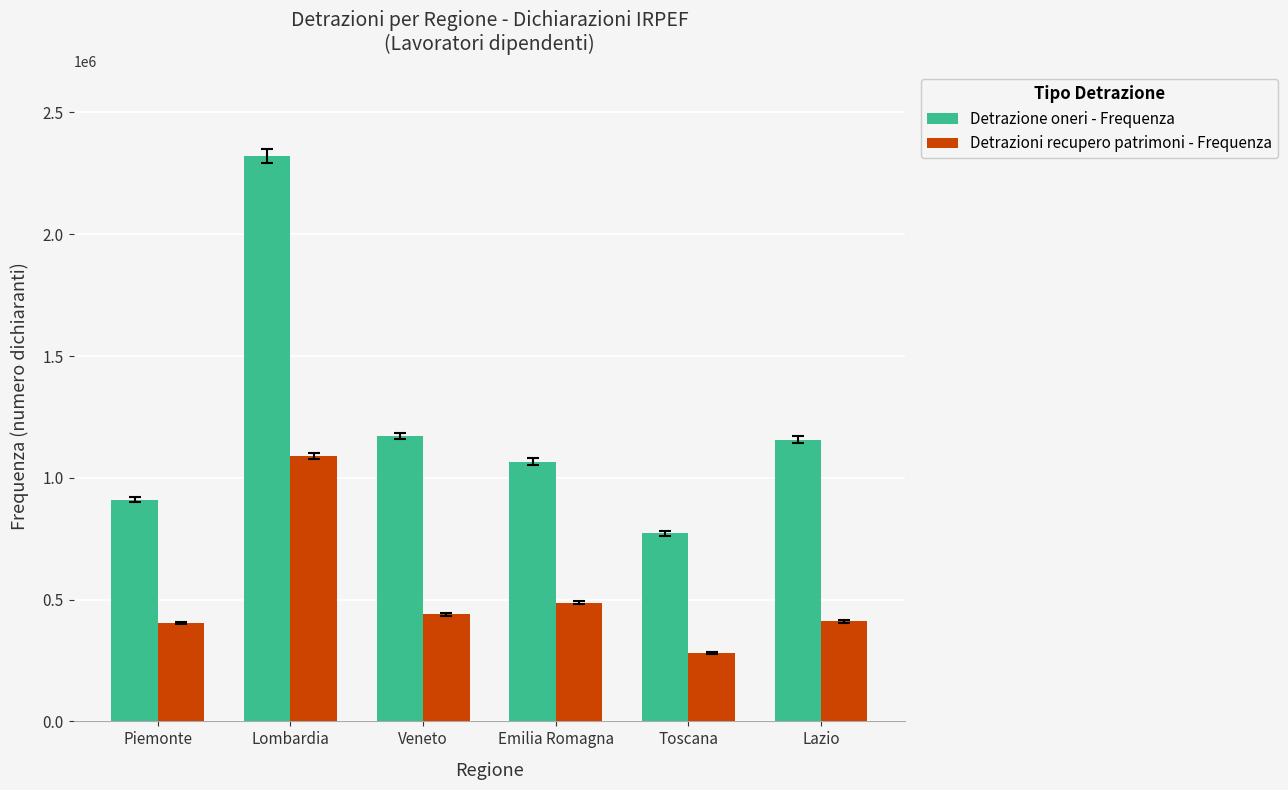

At which category is the sum across all series the highest?

Lombardia